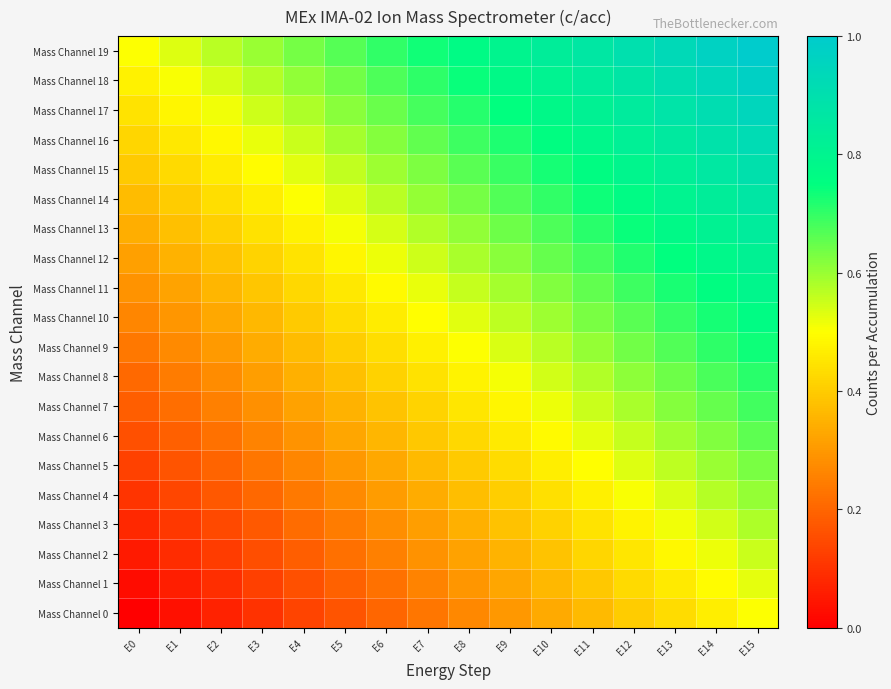

Reading right to left, list all the values displayed in this chart.

Mass Channel 0: E15=0.5	E14=0.5	E13=0.4	E12=0.4	E11=0.4	E10=0.3	E9=0.3	E8=0.3	E7=0.2	E6=0.2	E5=0.2	E4=0.1	E3=0.1	E2=0.1	E1=0.0	E0=0.0
Mass Channel 1: E15=0.5	E14=0.5	E13=0.5	E12=0.4	E11=0.4	E10=0.4	E9=0.3	E8=0.3	E7=0.3	E6=0.2	E5=0.2	E4=0.2	E3=0.1	E2=0.1	E1=0.1	E0=0.0
Mass Channel 2: E15=0.6	E14=0.5	E13=0.5	E12=0.5	E11=0.4	E10=0.4	E9=0.4	E8=0.3	E7=0.3	E6=0.3	E5=0.2	E4=0.2	E3=0.2	E2=0.1	E1=0.1	E0=0.1
Mass Channel 3: E15=0.6	E14=0.5	E13=0.5	E12=0.5	E11=0.4	E10=0.4	E9=0.4	E8=0.3	E7=0.3	E6=0.3	E5=0.2	E4=0.2	E3=0.2	E2=0.1	E1=0.1	E0=0.1
Mass Channel 4: E15=0.6	E14=0.6	E13=0.5	E12=0.5	E11=0.5	E10=0.4	E9=0.4	E8=0.4	E7=0.3	E6=0.3	E5=0.3	E4=0.2	E3=0.2	E2=0.2	E1=0.1	E0=0.1
Mass Channel 5: E15=0.6	E14=0.6	E13=0.6	E12=0.5	E11=0.5	E10=0.5	E9=0.4	E8=0.4	E7=0.4	E6=0.3	E5=0.3	E4=0.3	E3=0.2	E2=0.2	E1=0.2	E0=0.1
Mass Channel 6: E15=0.7	E14=0.6	E13=0.6	E12=0.6	E11=0.5	E10=0.5	E9=0.5	E8=0.4	E7=0.4	E6=0.4	E5=0.3	E4=0.3	E3=0.3	E2=0.2	E1=0.2	E0=0.2
Mass Channel 7: E15=0.7	E14=0.7	E13=0.6	E12=0.6	E11=0.6	E10=0.5	E9=0.5	E8=0.5	E7=0.4	E6=0.4	E5=0.4	E4=0.3	E3=0.3	E2=0.3	E1=0.2	E0=0.2
Mass Channel 8: E15=0.7	E14=0.7	E13=0.6	E12=0.6	E11=0.6	E10=0.5	E9=0.5	E8=0.5	E7=0.4	E6=0.4	E5=0.4	E4=0.3	E3=0.3	E2=0.3	E1=0.2	E0=0.2
Mass Channel 9: E15=0.7	E14=0.7	E13=0.7	E12=0.6	E11=0.6	E10=0.6	E9=0.5	E8=0.5	E7=0.5	E6=0.4	E5=0.4	E4=0.4	E3=0.3	E2=0.3	E1=0.3	E0=0.2
Mass Channel 10: E15=0.8	E14=0.7	E13=0.7	E12=0.7	E11=0.6	E10=0.6	E9=0.6	E8=0.5	E7=0.5	E6=0.5	E5=0.4	E4=0.4	E3=0.4	E2=0.3	E1=0.3	E0=0.3
Mass Channel 11: E15=0.8	E14=0.8	E13=0.7	E12=0.7	E11=0.7	E10=0.6	E9=0.6	E8=0.6	E7=0.5	E6=0.5	E5=0.5	E4=0.4	E3=0.4	E2=0.4	E1=0.3	E0=0.3
Mass Channel 12: E15=0.8	E14=0.8	E13=0.7	E12=0.7	E11=0.7	E10=0.6	E9=0.6	E8=0.6	E7=0.5	E6=0.5	E5=0.5	E4=0.4	E3=0.4	E2=0.4	E1=0.3	E0=0.3
Mass Channel 13: E15=0.8	E14=0.8	E13=0.8	E12=0.7	E11=0.7	E10=0.7	E9=0.6	E8=0.6	E7=0.6	E6=0.5	E5=0.5	E4=0.5	E3=0.4	E2=0.4	E1=0.4	E0=0.3
Mass Channel 14: E15=0.9	E14=0.8	E13=0.8	E12=0.8	E11=0.7	E10=0.7	E9=0.7	E8=0.6	E7=0.6	E6=0.6	E5=0.5	E4=0.5	E3=0.5	E2=0.4	E1=0.4	E0=0.4
Mass Channel 15: E15=0.9	E14=0.9	E13=0.8	E12=0.8	E11=0.8	E10=0.7	E9=0.7	E8=0.7	E7=0.6	E6=0.6	E5=0.6	E4=0.5	E3=0.5	E2=0.5	E1=0.4	E0=0.4
Mass Channel 16: E15=0.9	E14=0.9	E13=0.9	E12=0.8	E11=0.8	E10=0.8	E9=0.7	E8=0.7	E7=0.7	E6=0.6	E5=0.6	E4=0.6	E3=0.5	E2=0.5	E1=0.5	E0=0.4
Mass Channel 17: E15=0.9	E14=0.9	E13=0.9	E12=0.8	E11=0.8	E10=0.8	E9=0.7	E8=0.7	E7=0.7	E6=0.6	E5=0.6	E4=0.6	E3=0.5	E2=0.5	E1=0.5	E0=0.4
Mass Channel 18: E15=1.0	E14=0.9	E13=0.9	E12=0.9	E11=0.8	E10=0.8	E9=0.8	E8=0.7	E7=0.7	E6=0.7	E5=0.6	E4=0.6	E3=0.6	E2=0.5	E1=0.5	E0=0.5
Mass Channel 19: E15=1.0	E14=1.0	E13=0.9	E12=0.9	E11=0.9	E10=0.8	E9=0.8	E8=0.8	E7=0.7	E6=0.7	E5=0.7	E4=0.6	E3=0.6	E2=0.6	E1=0.5	E0=0.5